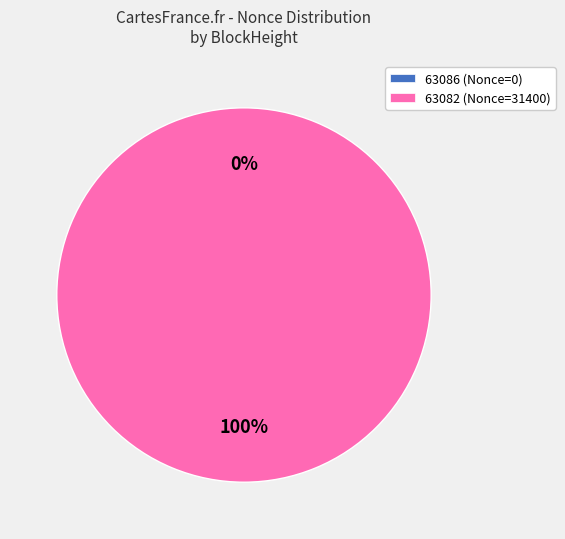

Is it true that 63082 is 100% of the pie?

True